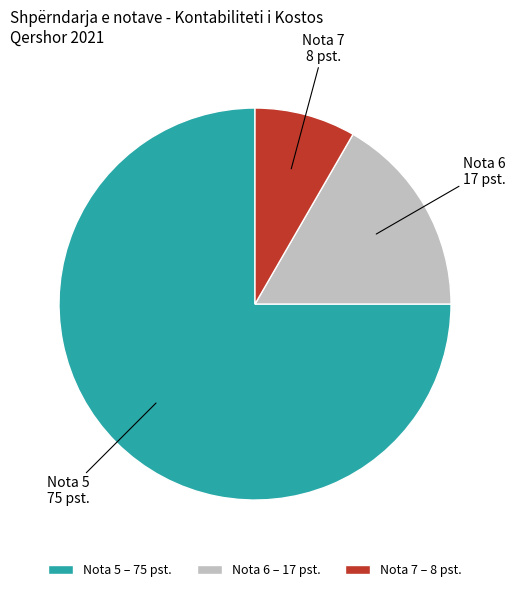

Is there any slice that represents more than half of the pie?

Yes